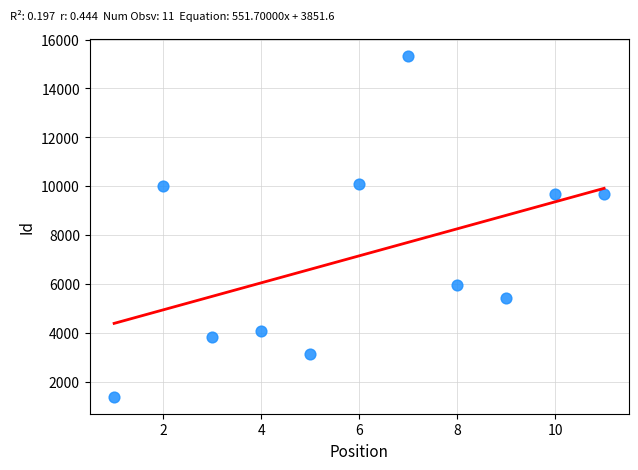

What is the average Y value?

7162